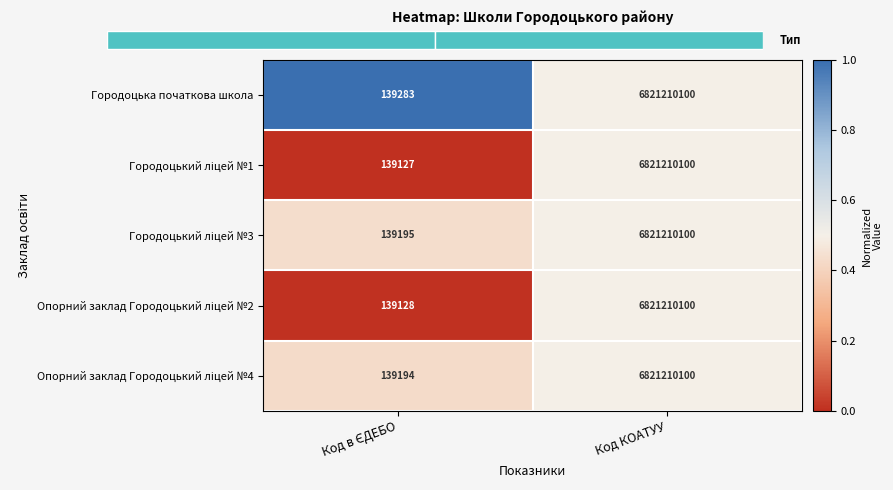

List the labels in order of Опорний заклад Городоцький ліцей №2 value, smallest first.

Код в ЄДЕБО, Код КОАТУУ